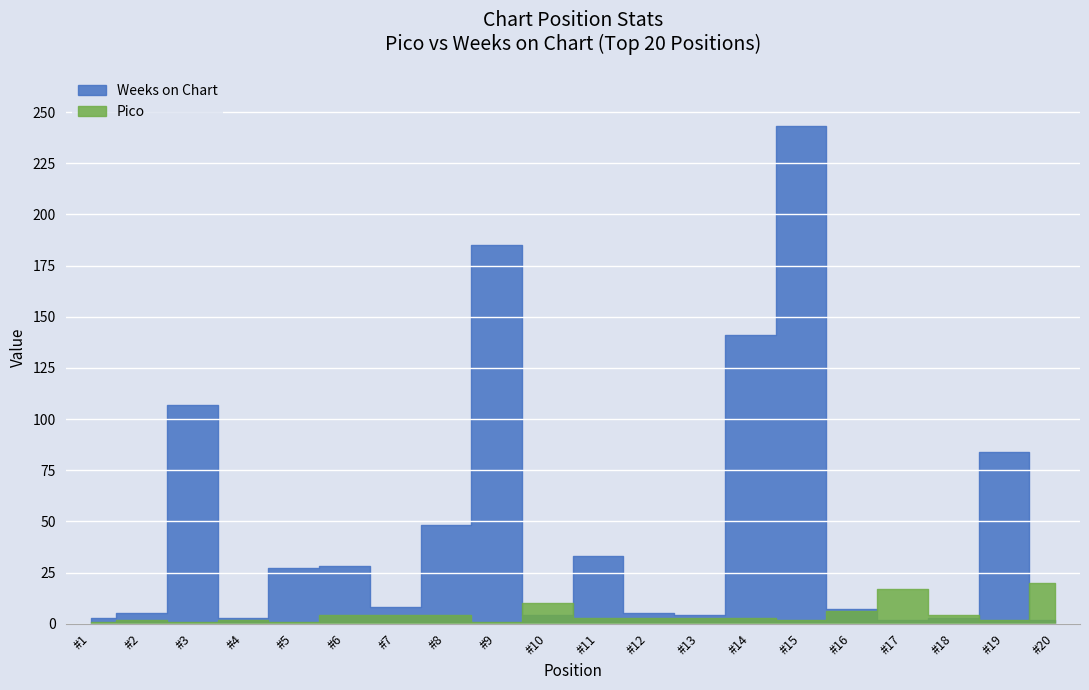

At which category is the sum across all series the highest?

15